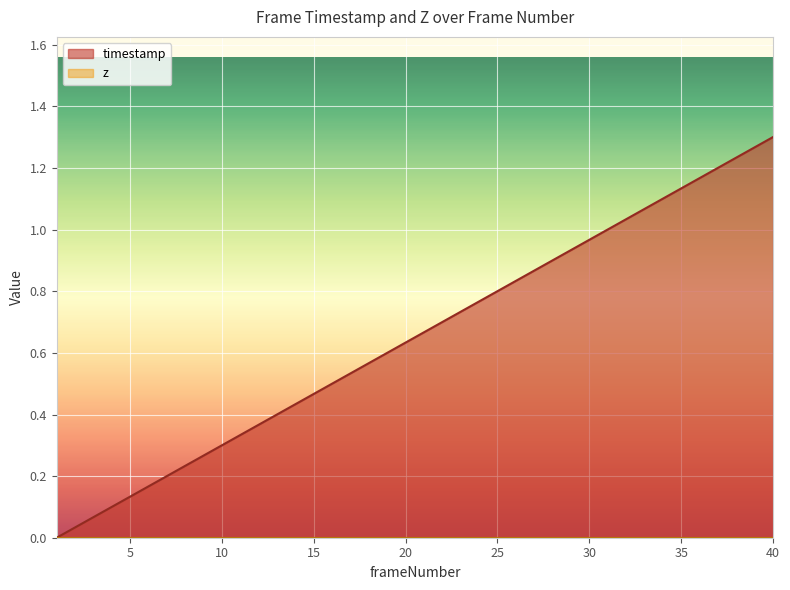

How many series are shown in this chart?

2